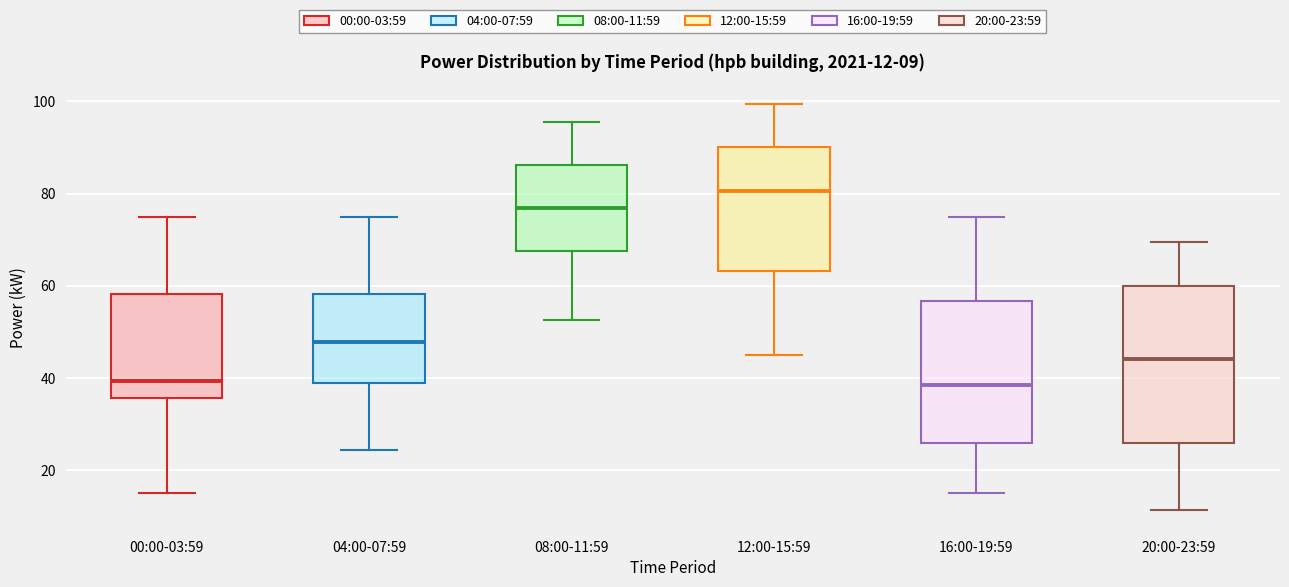

Which box is the tallest, from its lower edge to its upper edge?

20:00-23:59